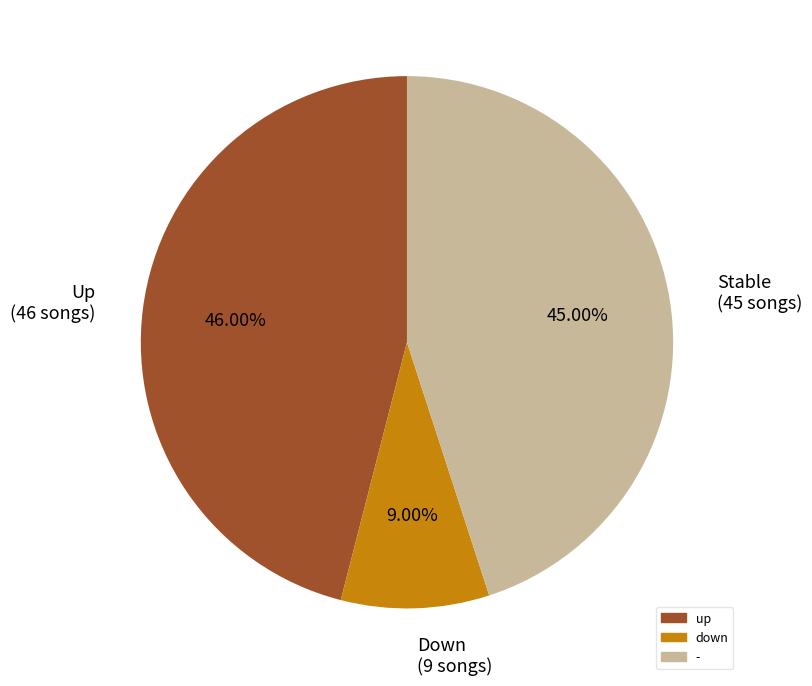

Between Down (9 songs) and Stable (45 songs), which is larger?

Stable (45 songs)